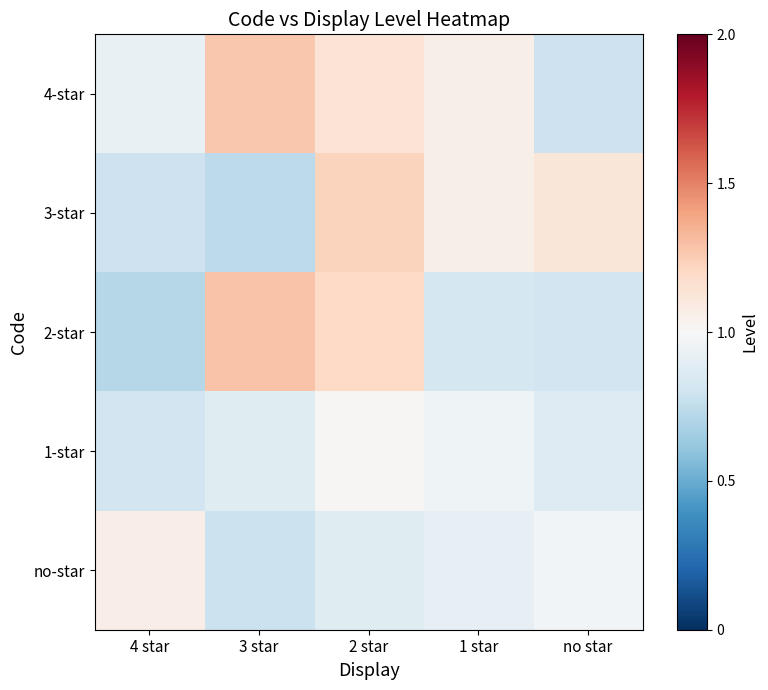

Which has a higher value, 1 star or 2 star?

2 star